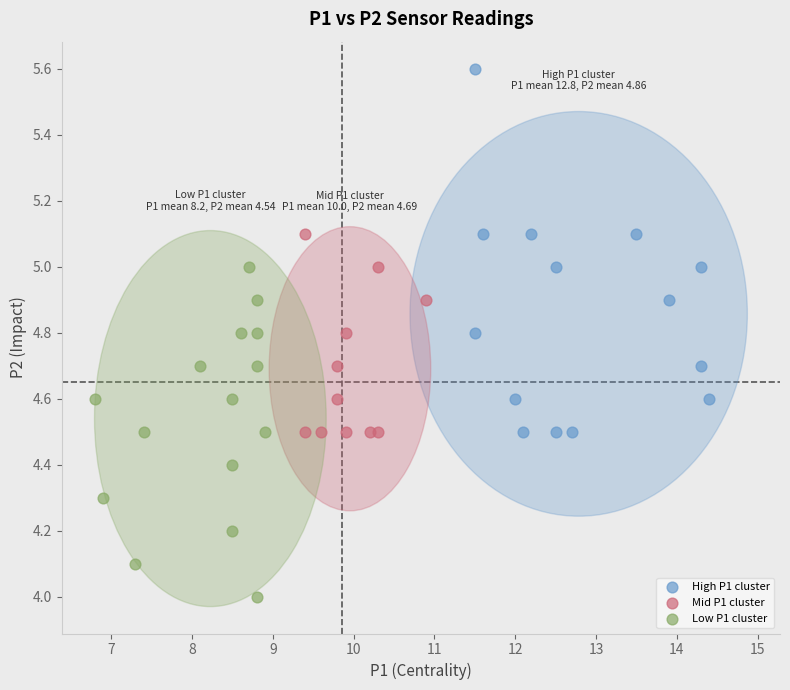

Which series contains the highest Y value?

High P1 cluster